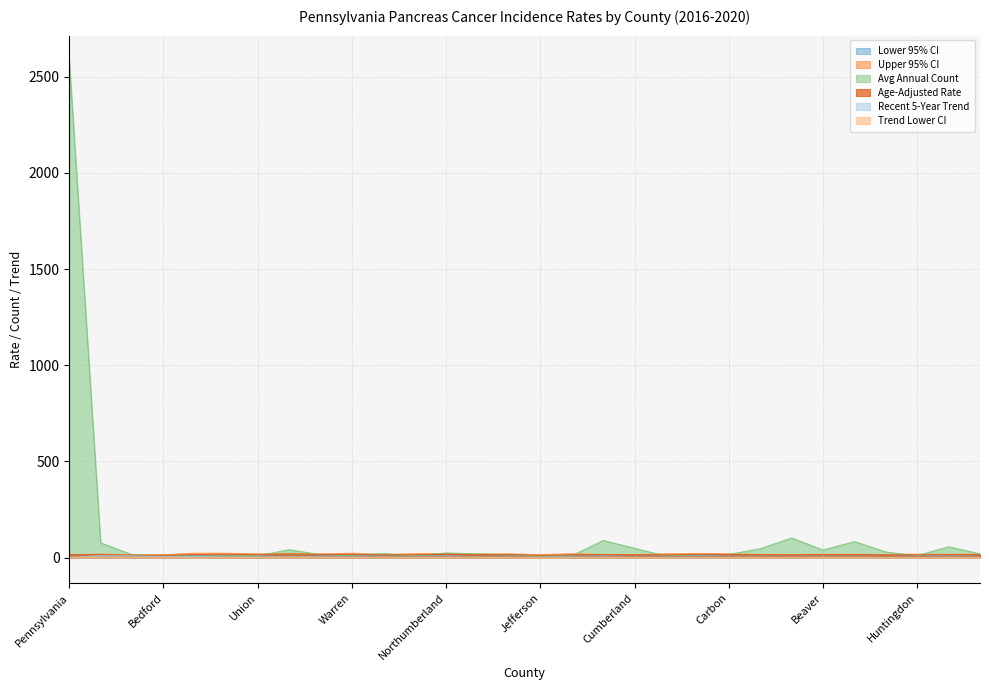

Does the chart display data point markers on the line(s)?

No